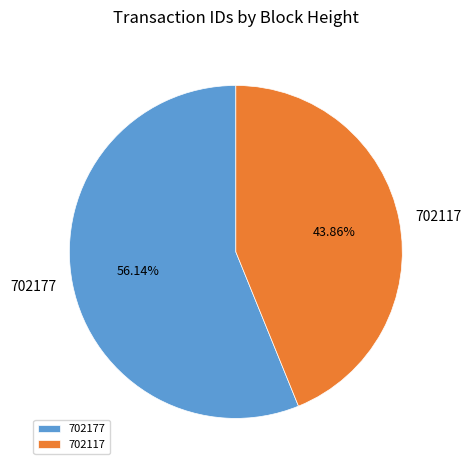

What percentage do 702117 and 702177 together represent?

100.0%